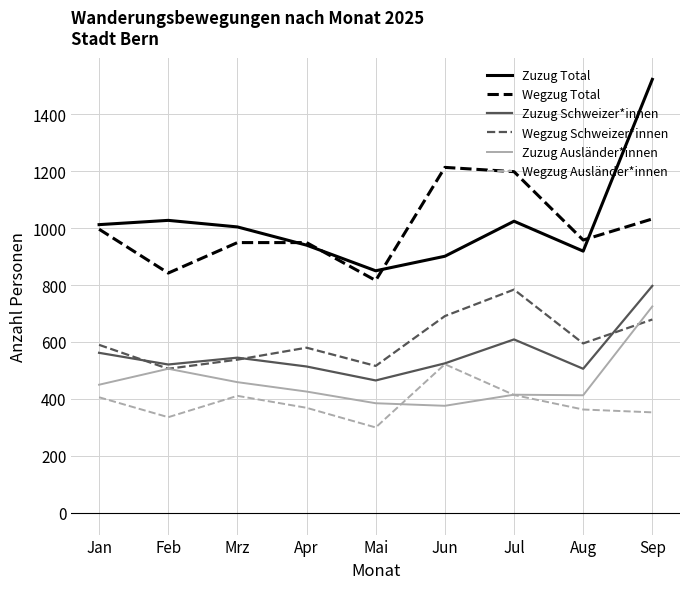

How many times do Wegzug Schweizer*innen and Zuzug Schweizer*innen cross each other?

3